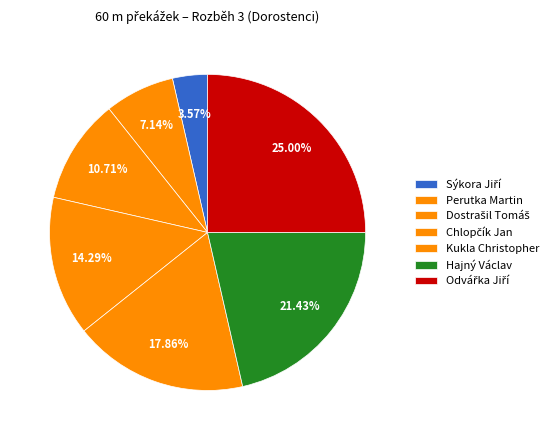

The Sýkora Jiří slice represents 16% of the pie. True or false?

False